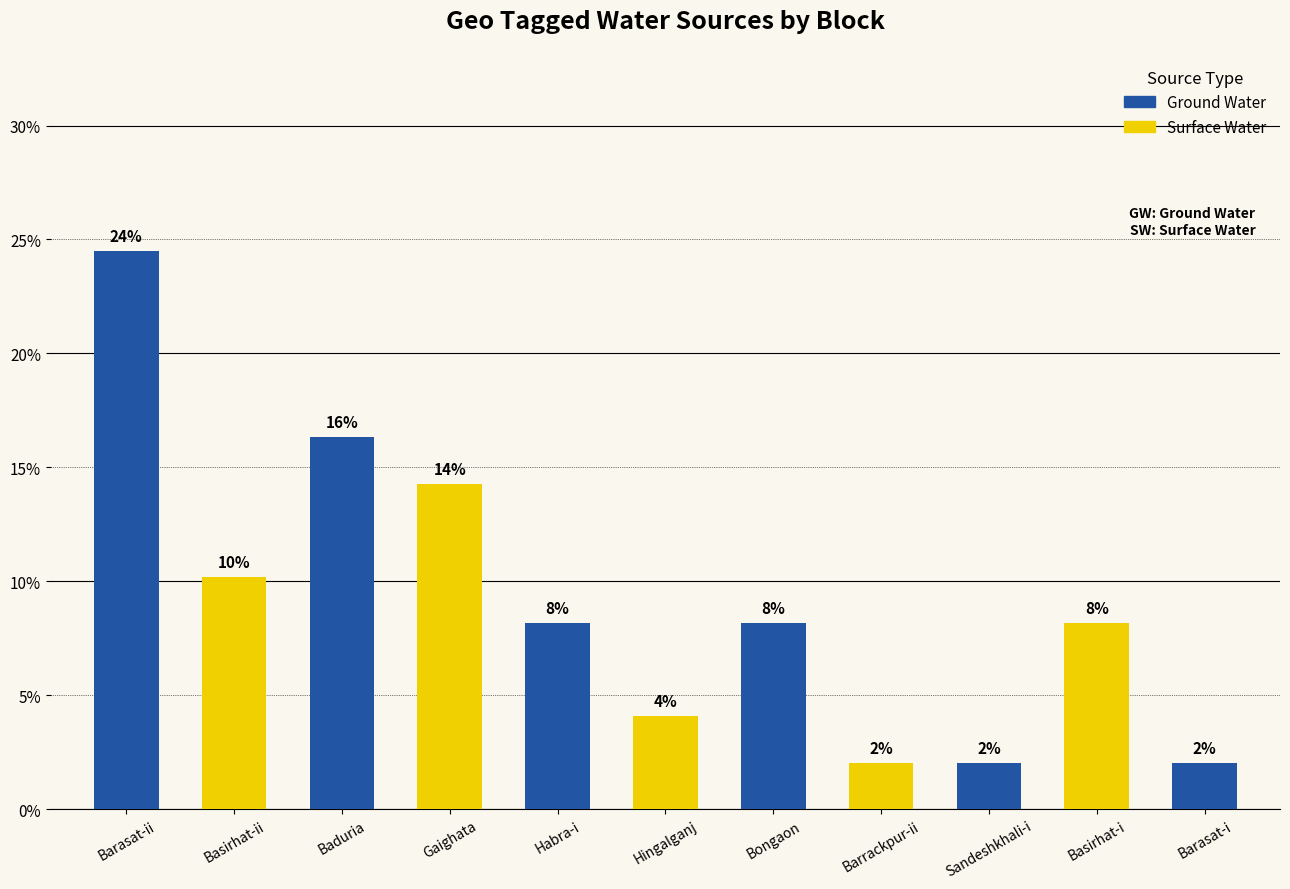

Between Habra-i and Basirhat-i, which is larger?

Habra-i